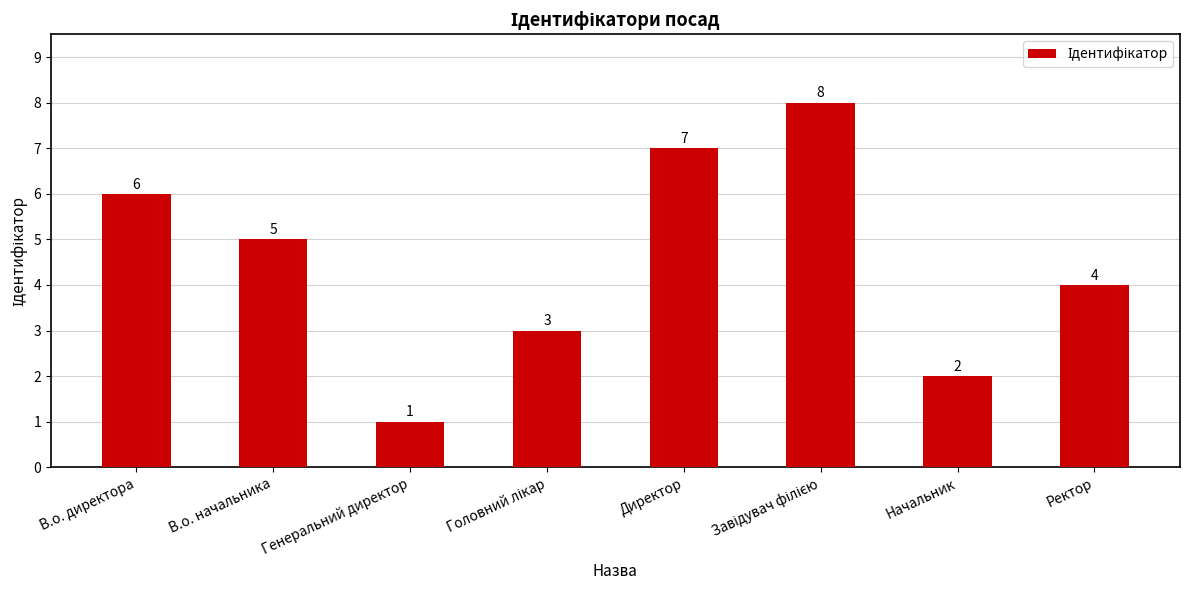

What is the change in value from Директор to Ректор?

-3